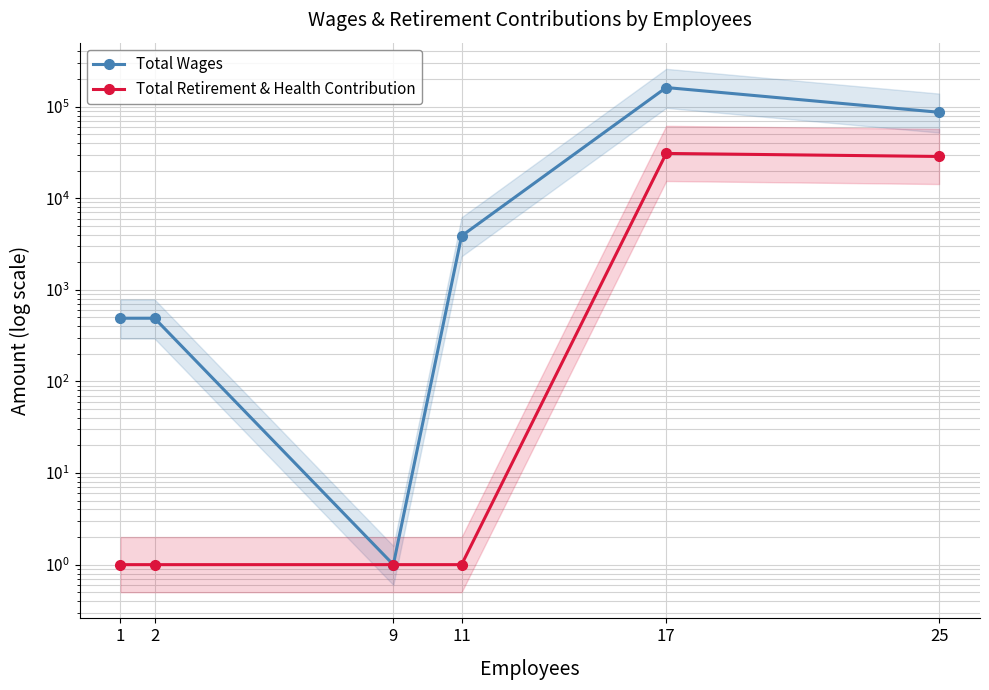

What is the difference between the highest and lowest values at 17?

130825